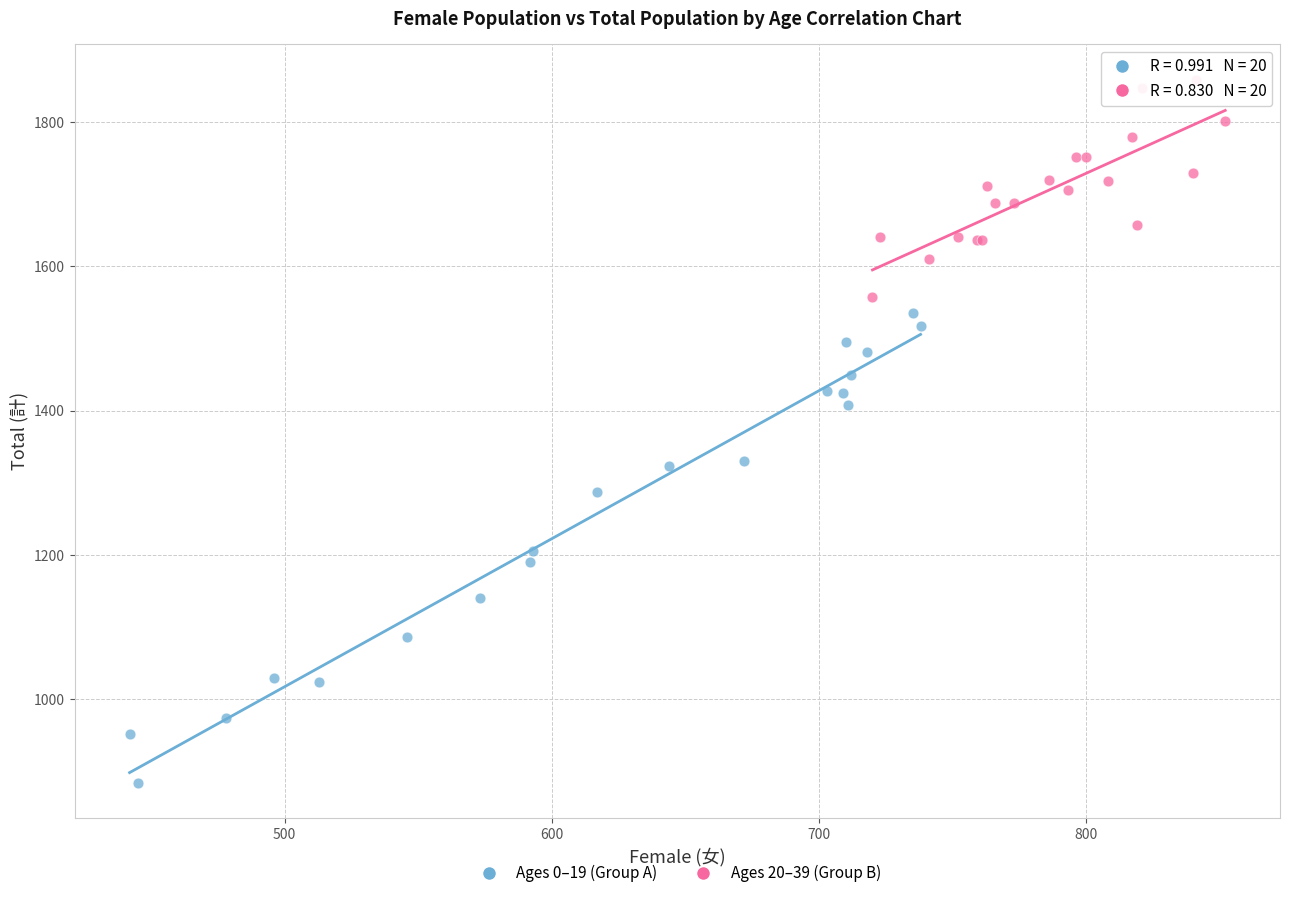

Which series contains the highest Y value?

Ages 20–39 (Group B)